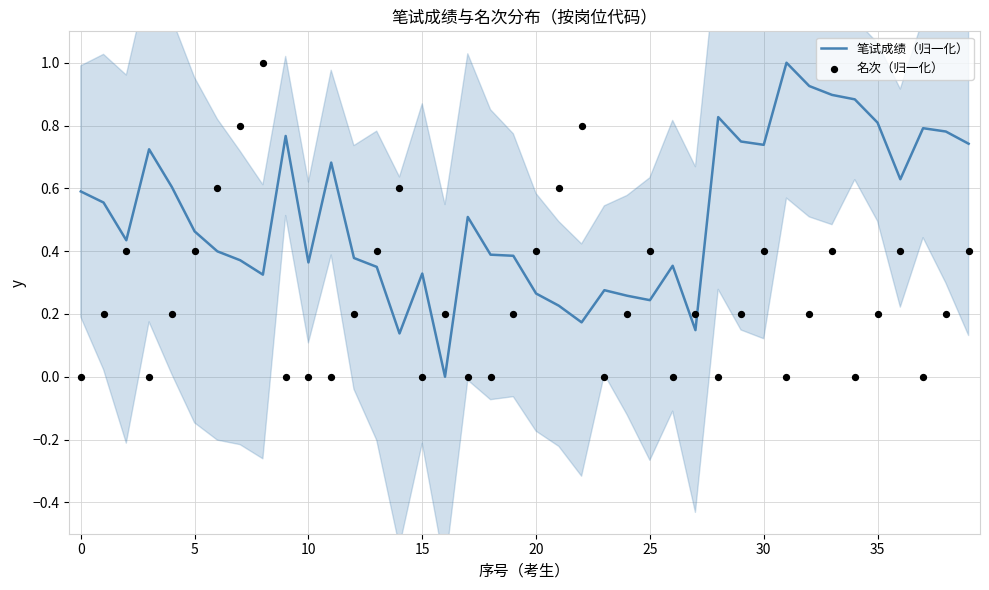

Which series contains the highest Y value?

笔试成绩（归一化）